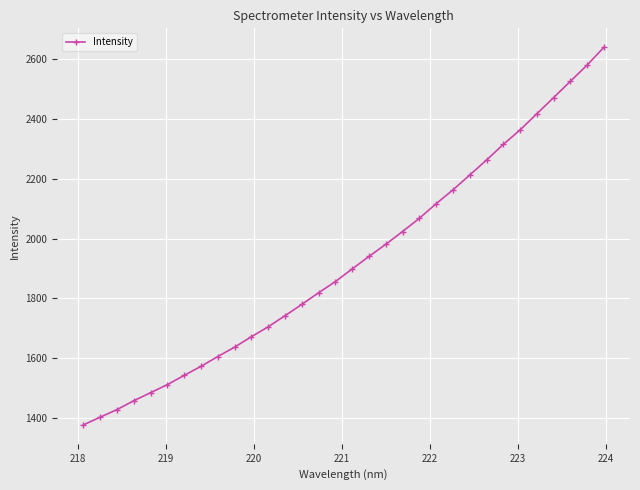

What is the average value?

1924.2